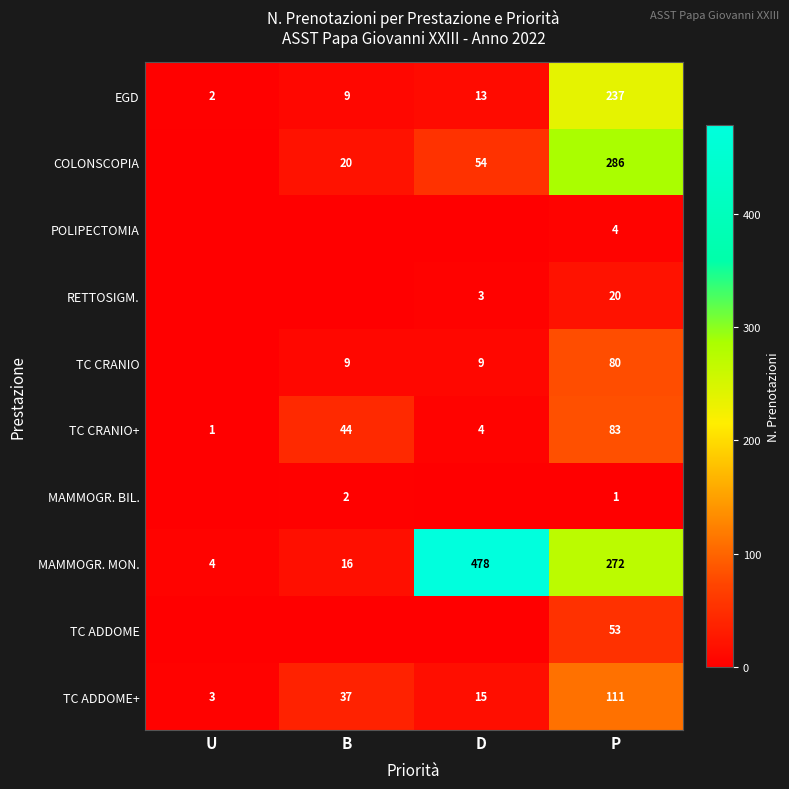

What is the sum of the MAMMOGR. MON. values at P and B?

288